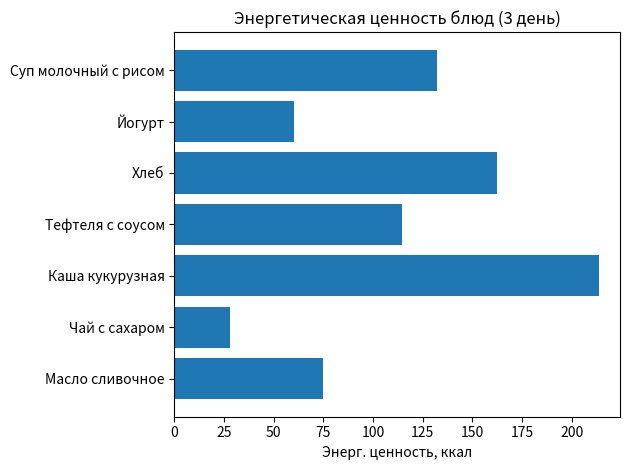

How many series are shown in this chart?

1